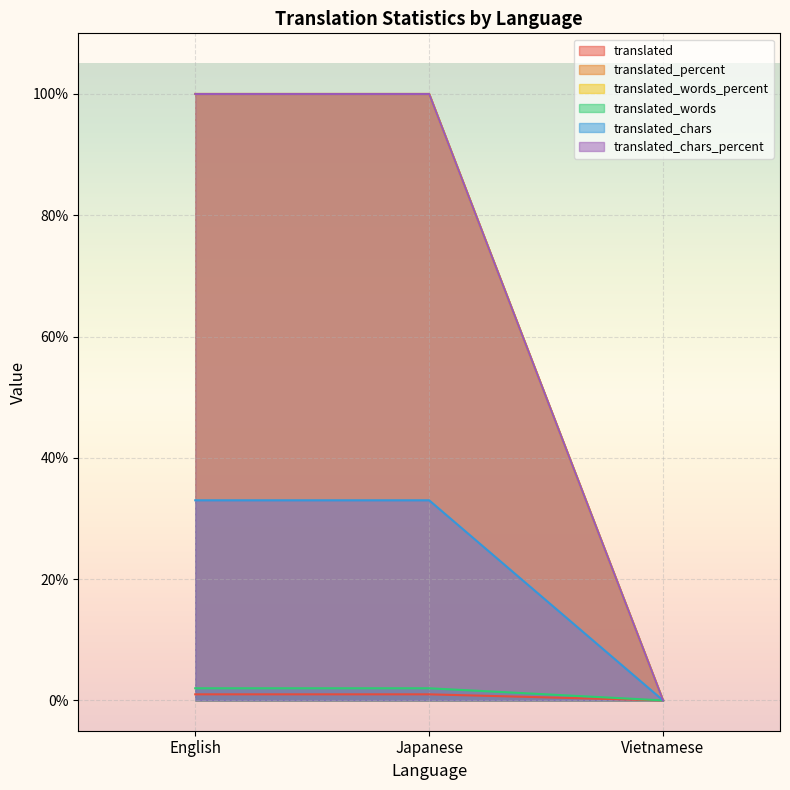

How many lines are shown in the chart?

6